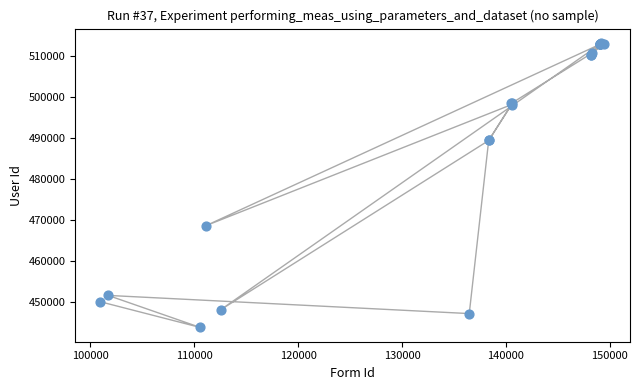

What Y value in the scatter plot is closest to 478535?

468694